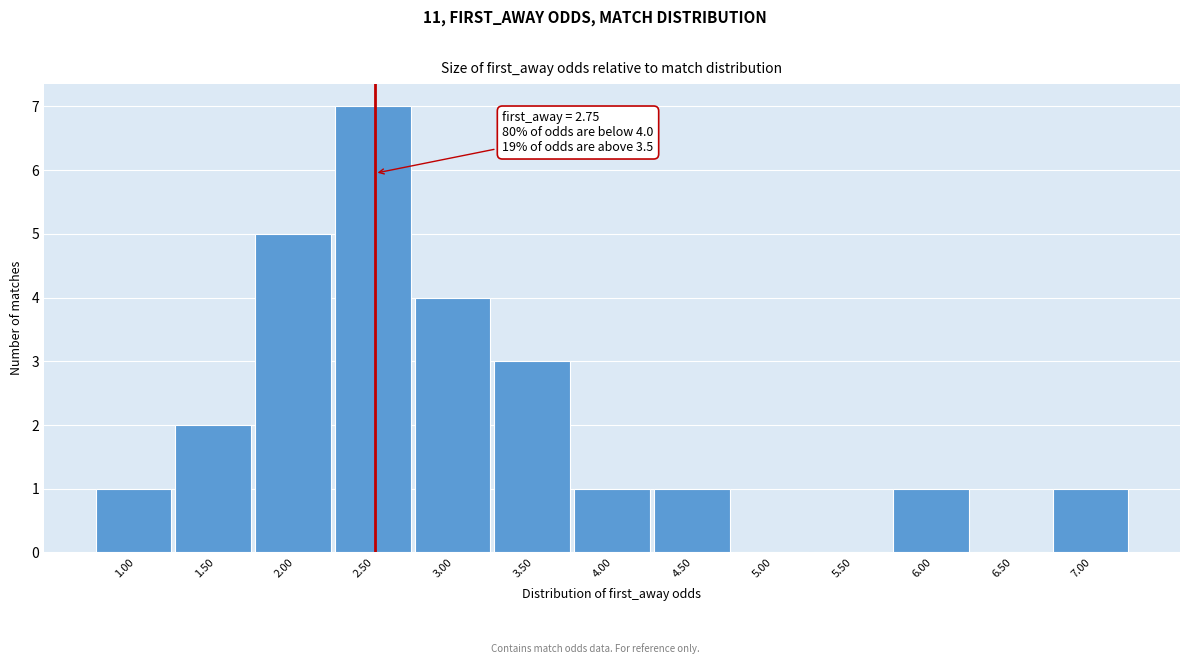

Reading left to right, list all the values displayed in this chart.

1.00=1	1.50=2	2.00=5	2.50=7	3.00=4	3.50=3	4.00=1	4.50=1	5.00=0	5.50=0	6.00=1	6.50=0	7.00=1